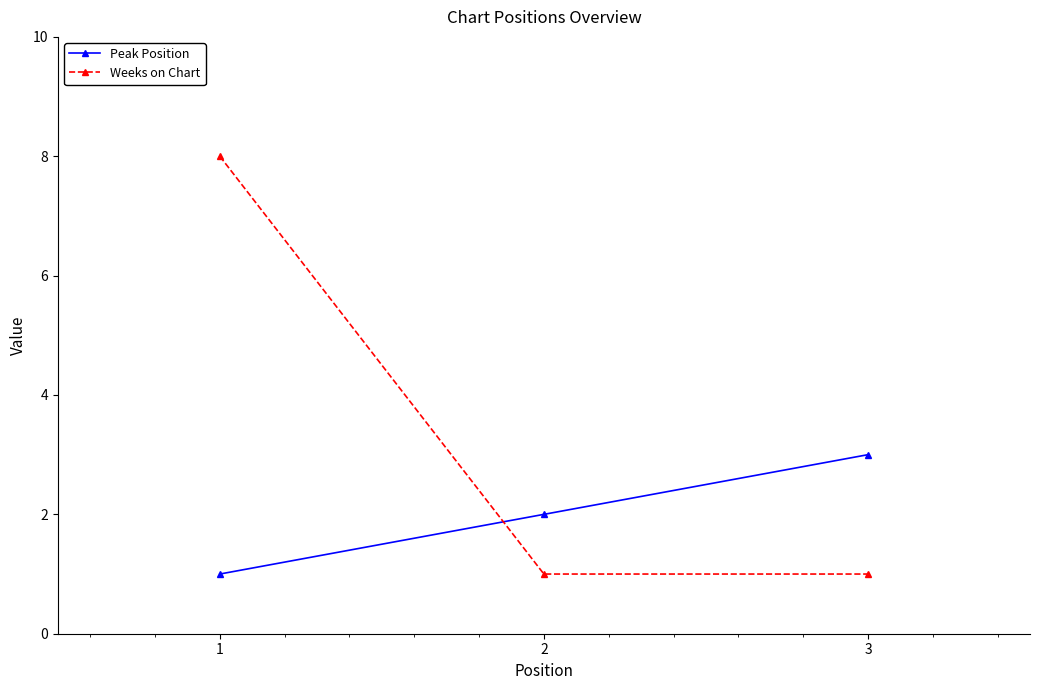

Reading left to right, extract all data points from this chart.

Peak Position: 1	2	3
Weeks on Chart: 8	1	1